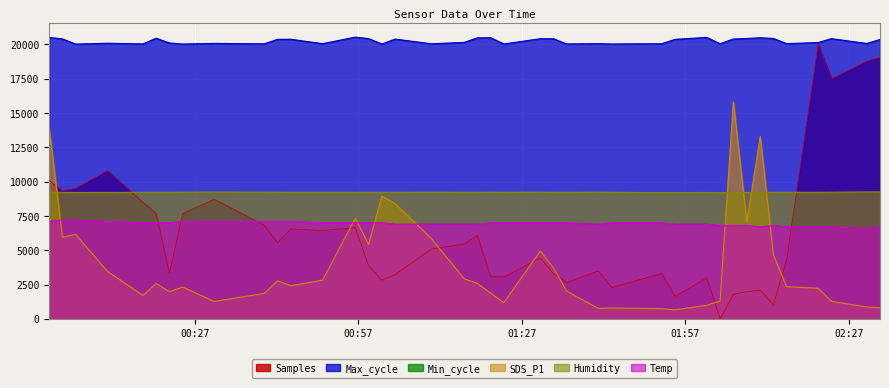

How many interior local valleys does the Humidity series have?

2